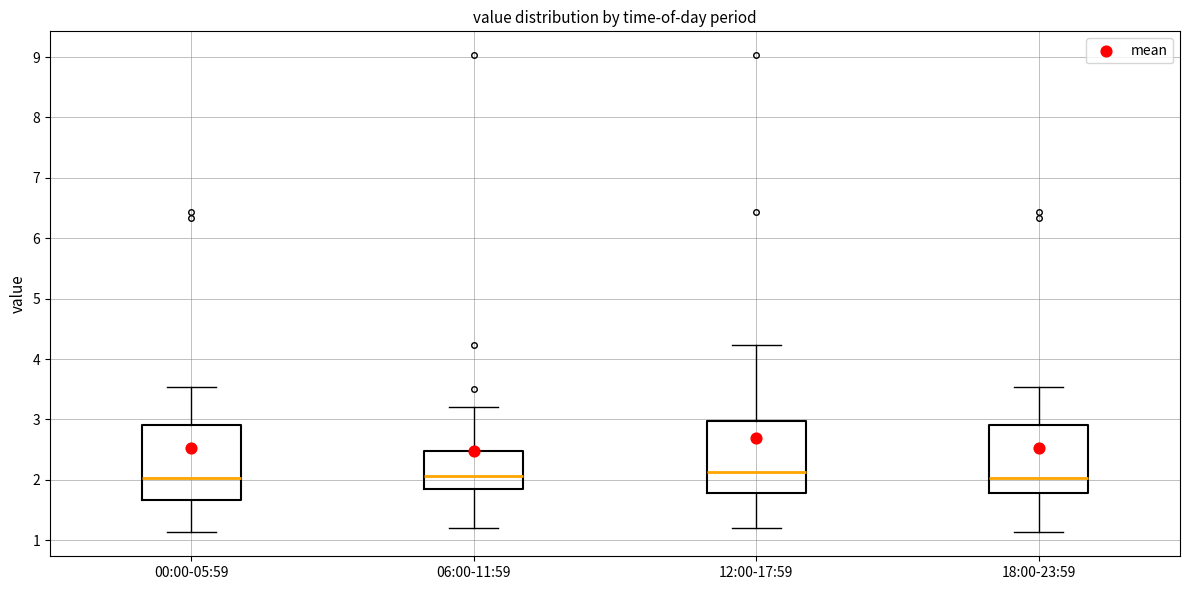

Reading left to right, transcribe this box plot: for each box, give where its median line is, the range the box spans, and where its two whiskers end, as read against the y-axis. The values are not printed on the chart, so give them approximately, as read against the axis.

00:00-05:59: median 2.0, box 1.7 to 2.9, whiskers 1.1 to 3.5
06:00-11:59: median 2.1, box 1.8 to 2.5, whiskers 1.2 to 3.2
12:00-17:59: median 2.1, box 1.8 to 3.0, whiskers 1.2 to 4.2
18:00-23:59: median 2.0, box 1.8 to 2.9, whiskers 1.1 to 3.5